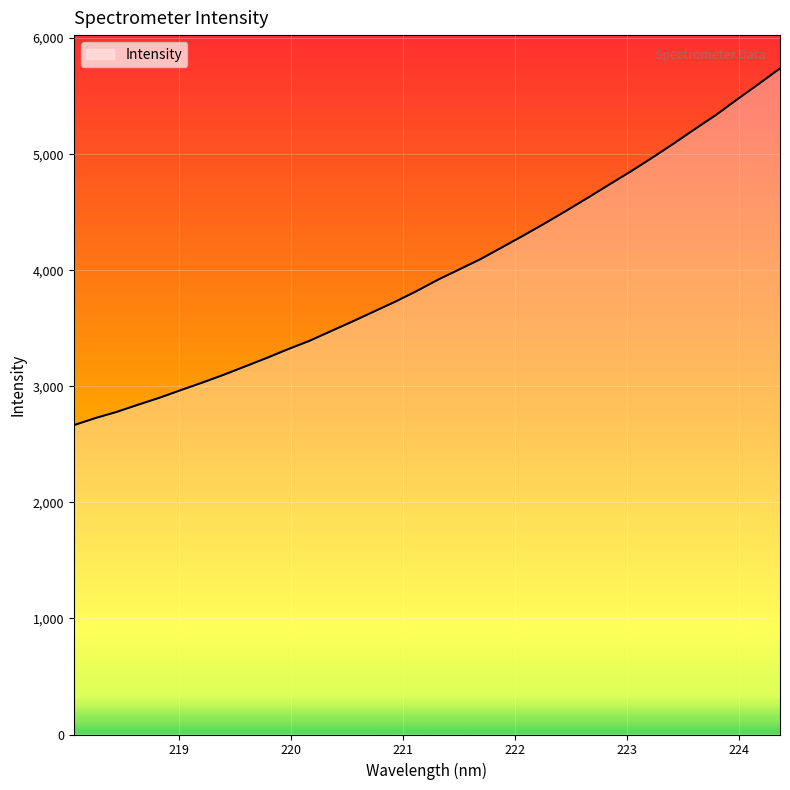

How many lines are shown in the chart?

1